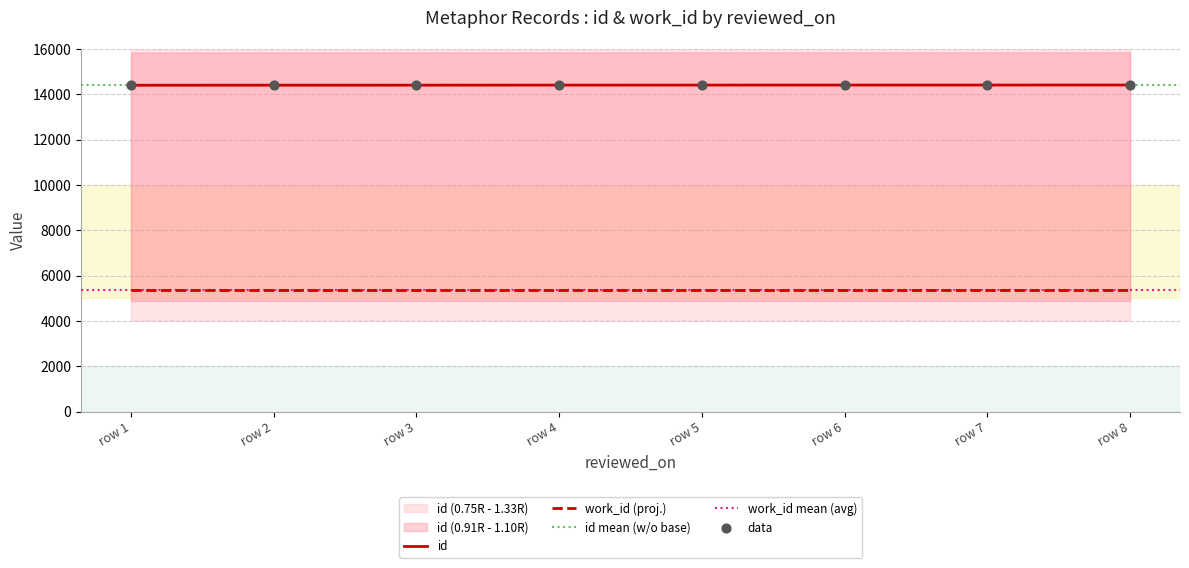

True or false: work_id (proj.) and id cross at least once.

False